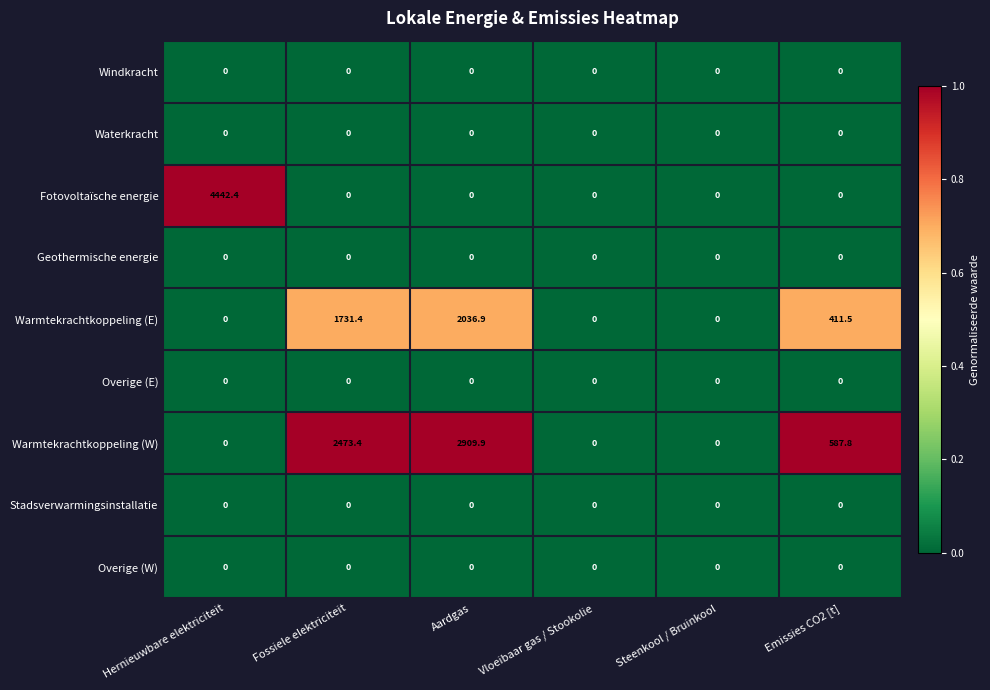

How many distinct data groups are displayed?

9